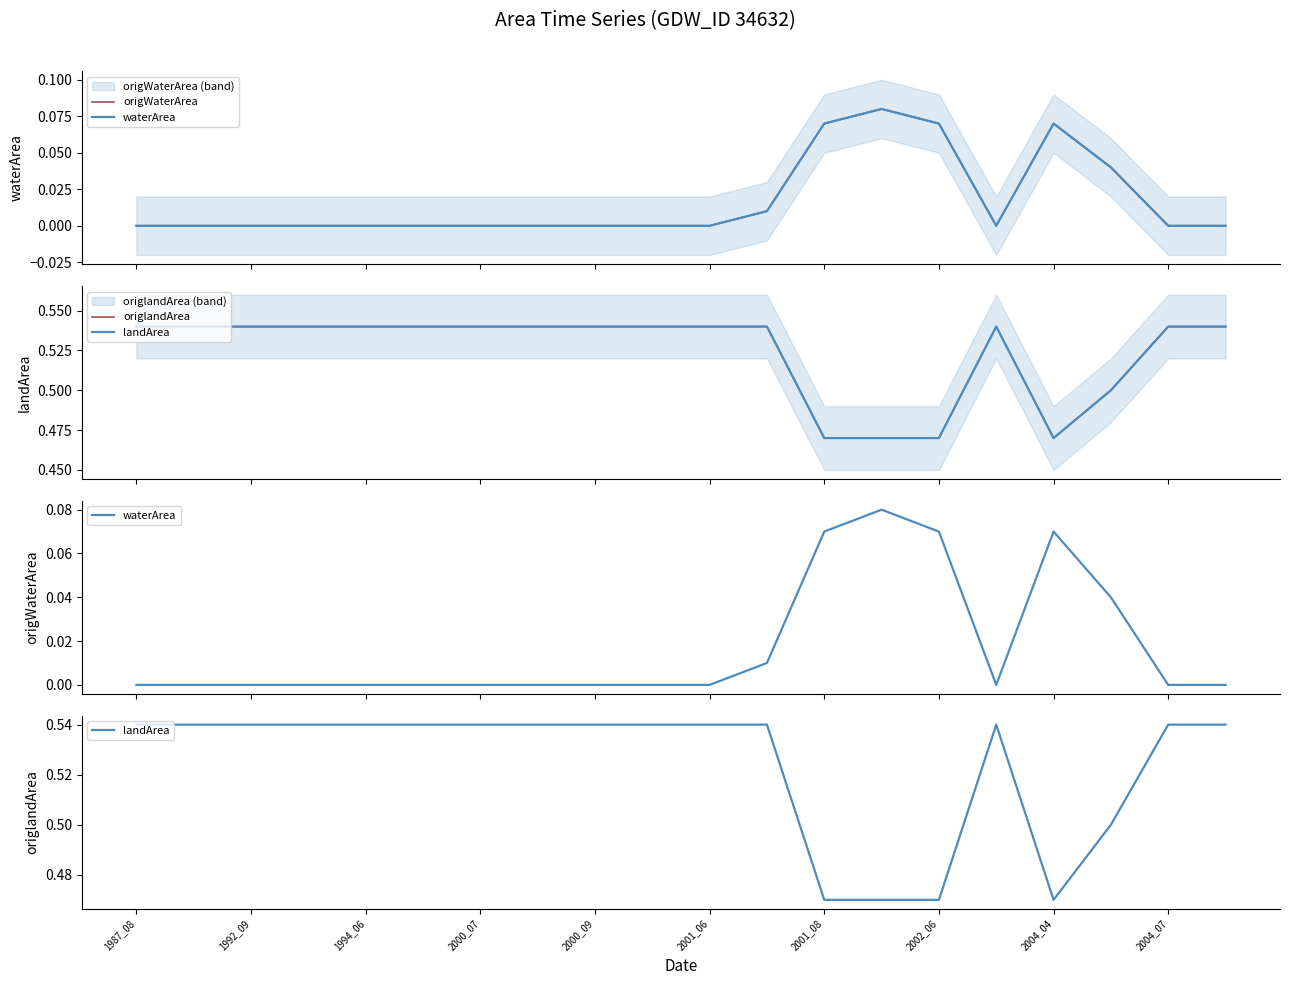

How many interior local valleys does the origWaterArea series have?

1